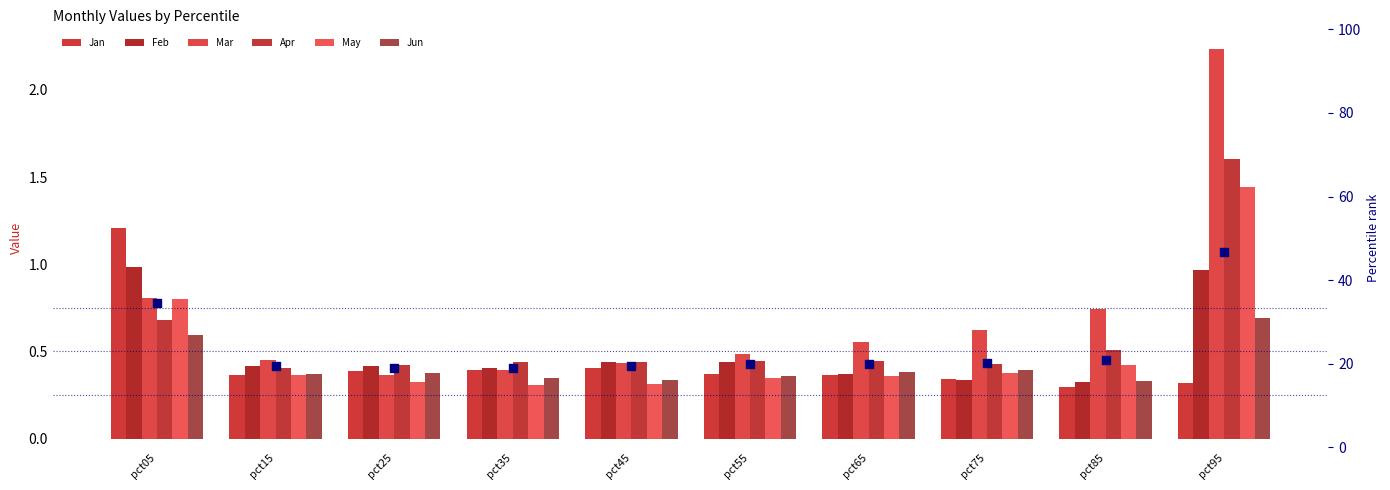

Is the value of Feb at pct65 greater than the value of Jan at pct45?

No